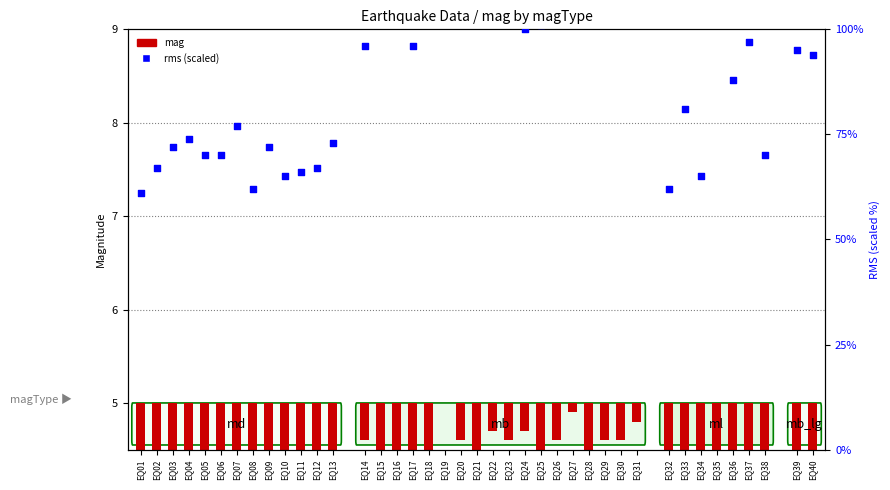

Which series reaches the maximum Y coordinate?

rms (scaled)